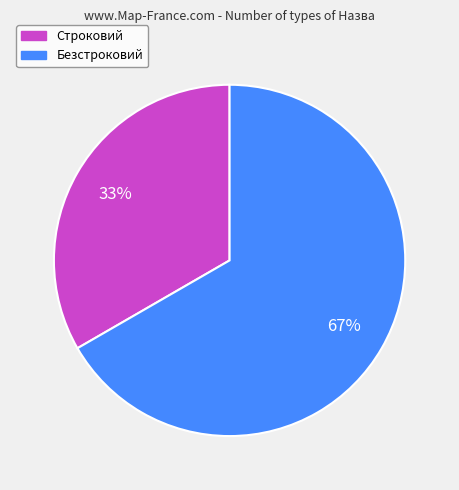

To the nearest percent, what is the average slice percentage?

50%